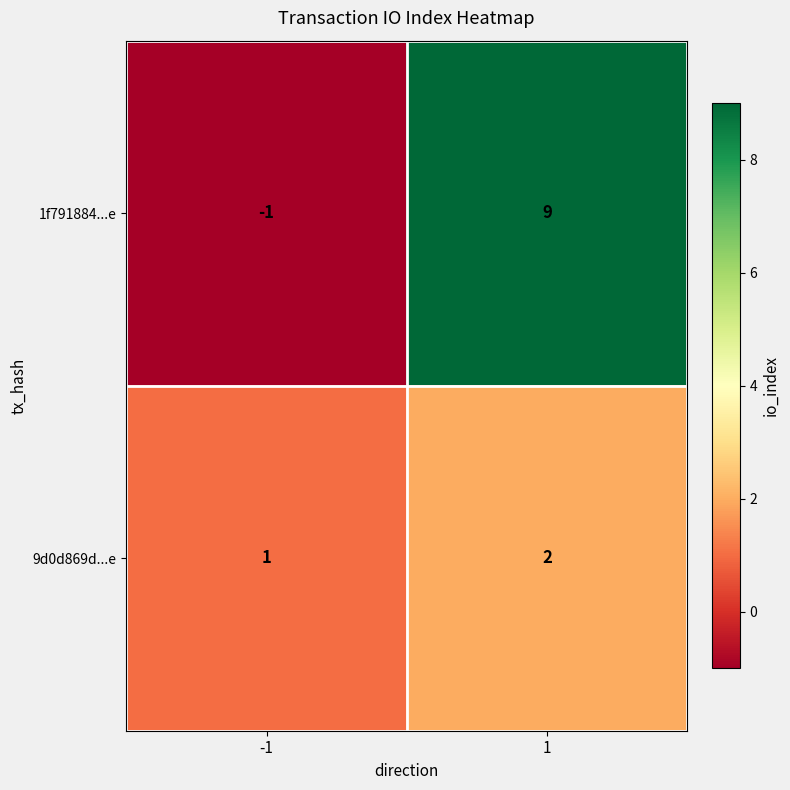

Which series changed the most between -1 and 1?

1f791884...e